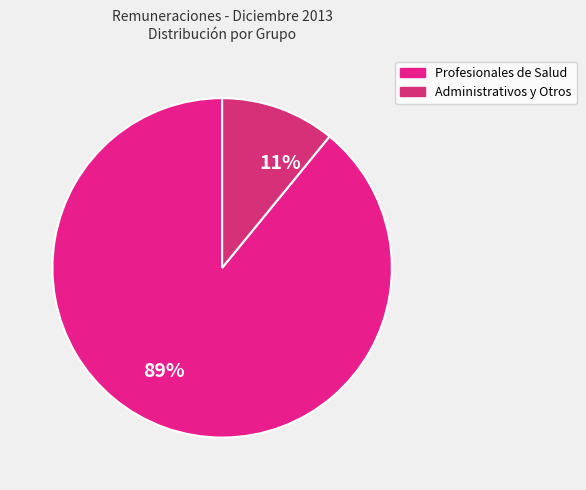

Between 11% and 89%, which is larger?

89%